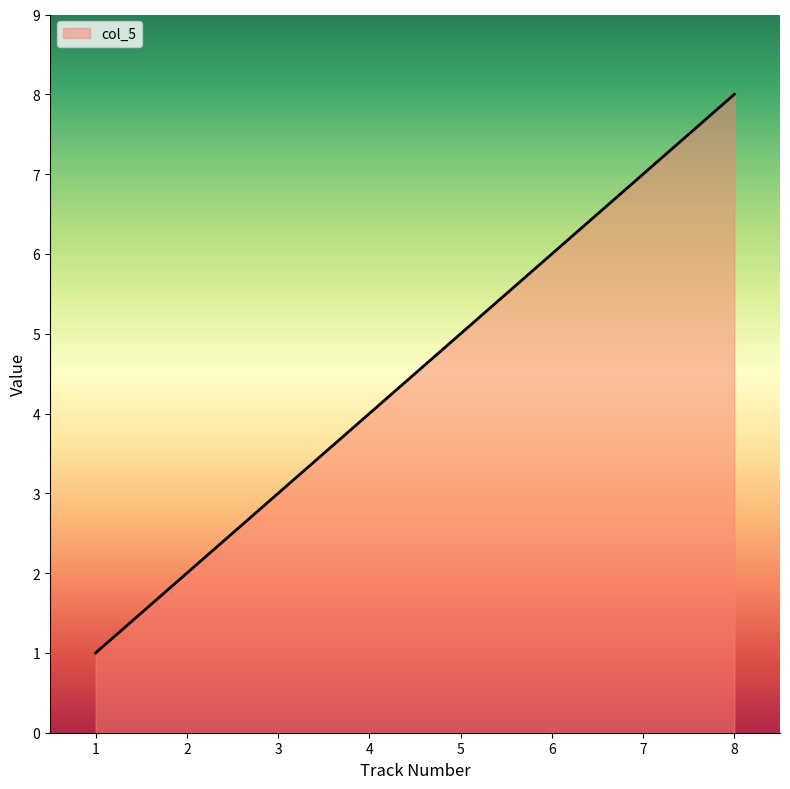

True or false: the data has more than 2 interior local peaks.

False